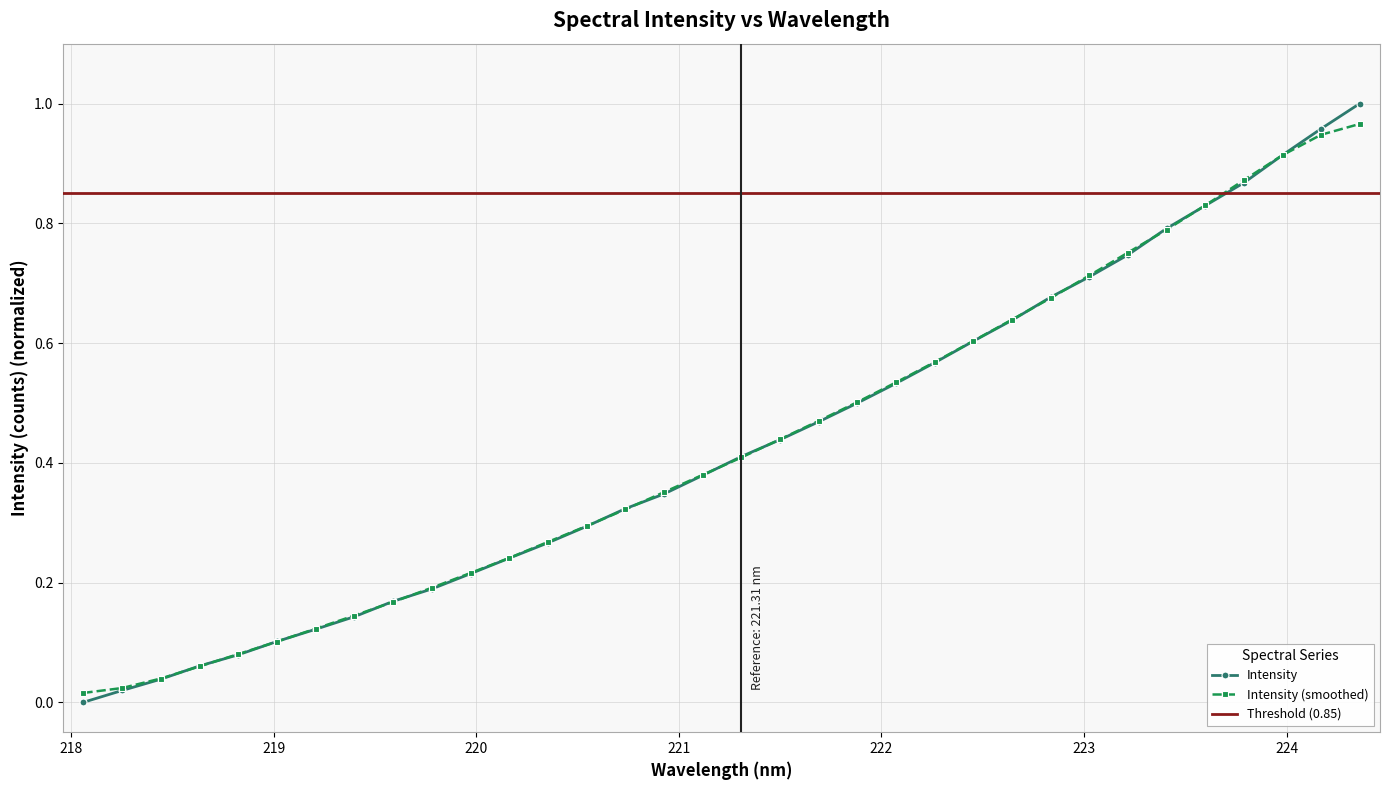

What is the label of the 14th point from the right?

221.8812